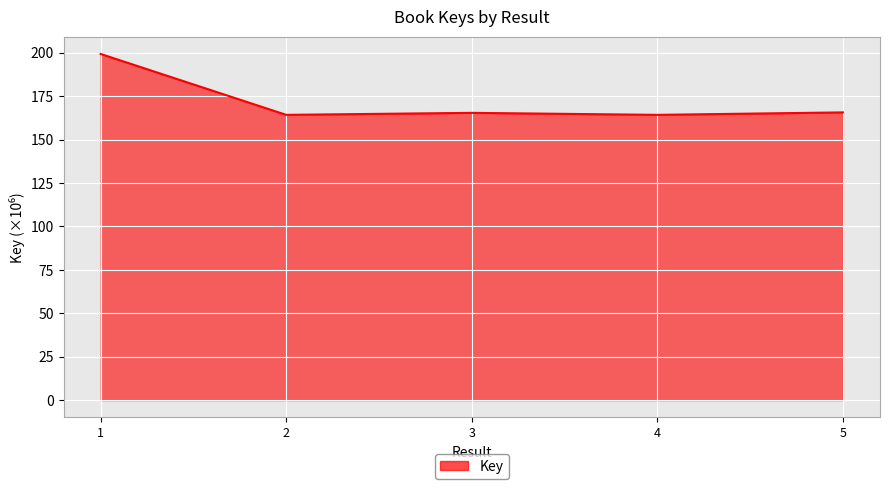

How many series are shown in this chart?

1